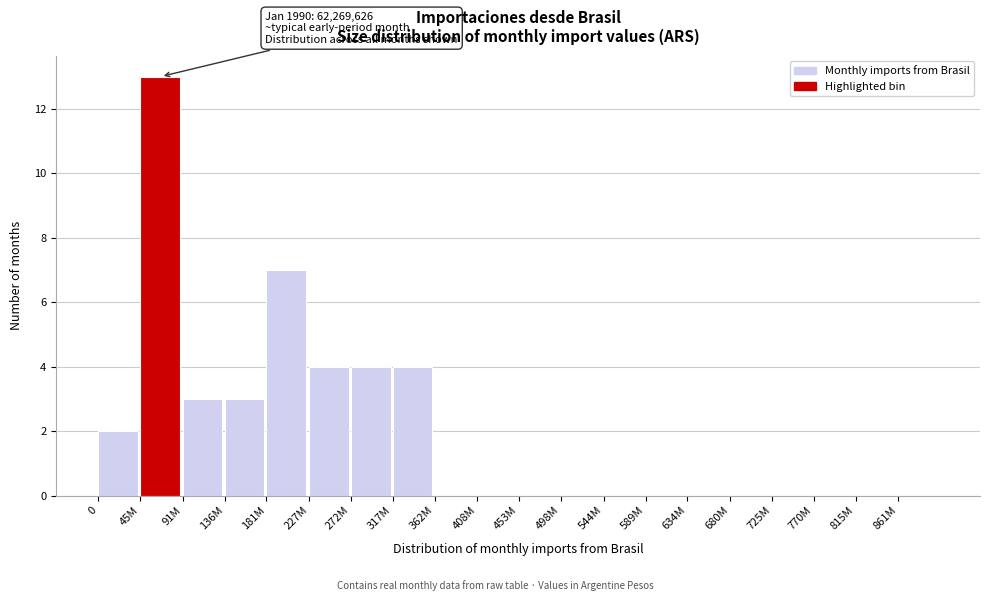

Reading left to right, what are all the values shown in this chart?

0=2	45M=13	91M=3	136M=3	181M=7	227M=4	272M=4	317M=4	362M=0	408M=0	453M=0	498M=0	544M=0	589M=0	634M=0	680M=0	725M=0	770M=0	815M=0	861M=0